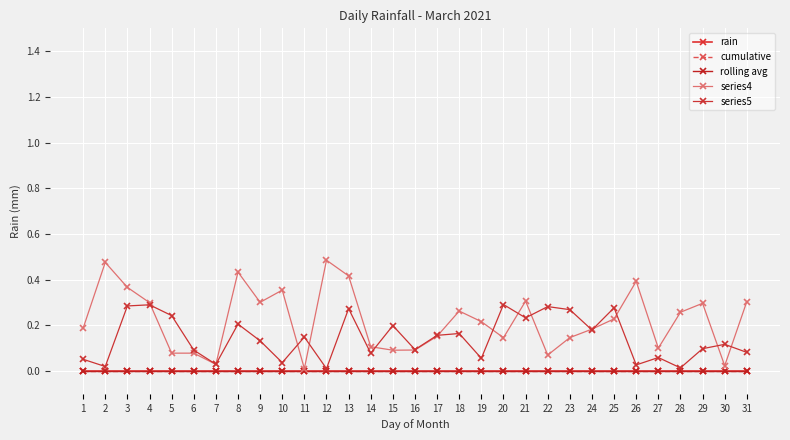

List the labels in order of rain value, smallest first.

1, 2, 3, 4, 5, 6, 7, 8, 9, 10, 11, 12, 13, 14, 15, 16, 17, 18, 19, 20, 21, 22, 23, 24, 25, 26, 27, 28, 29, 30, 31